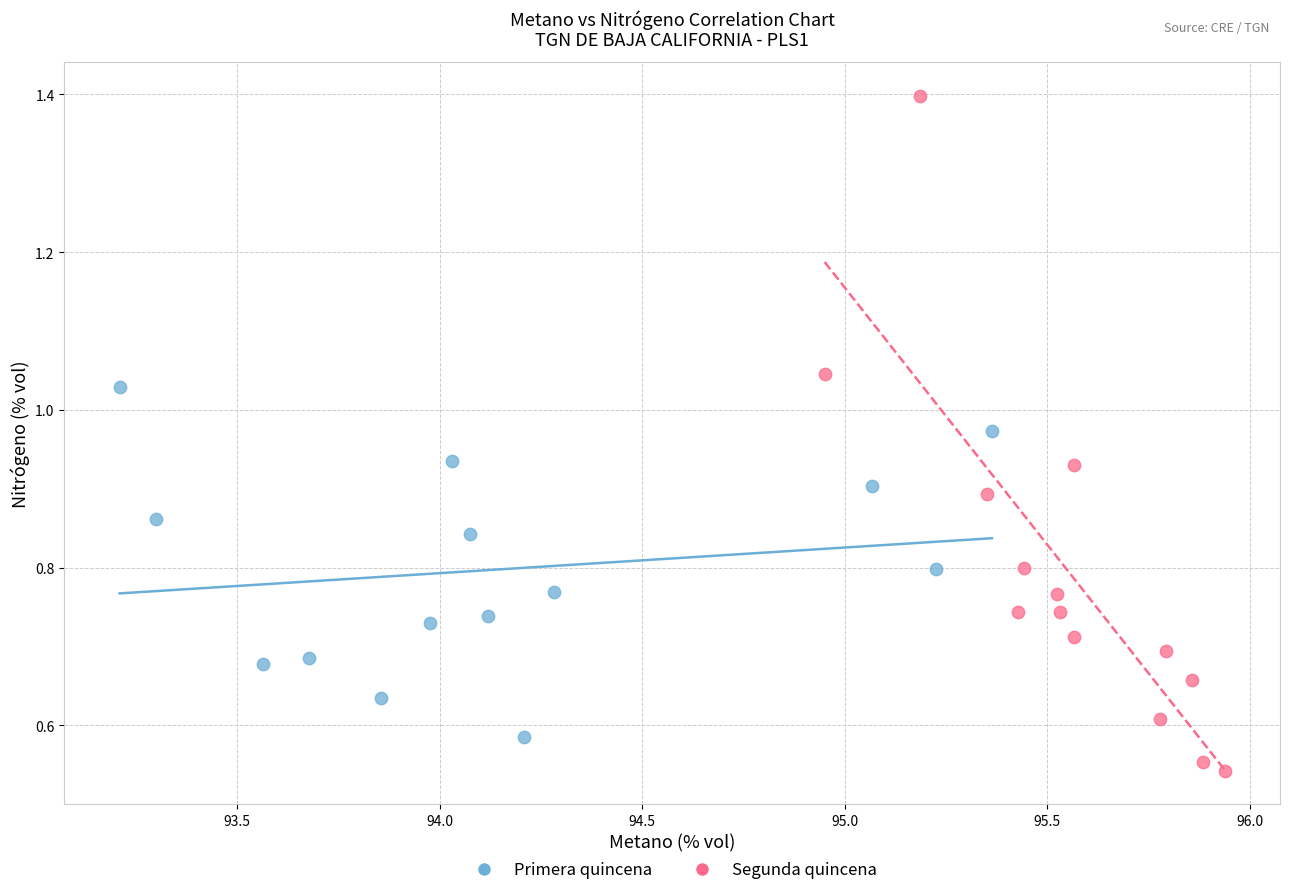

Which series has the widest spread of Y values?

Segunda quincena